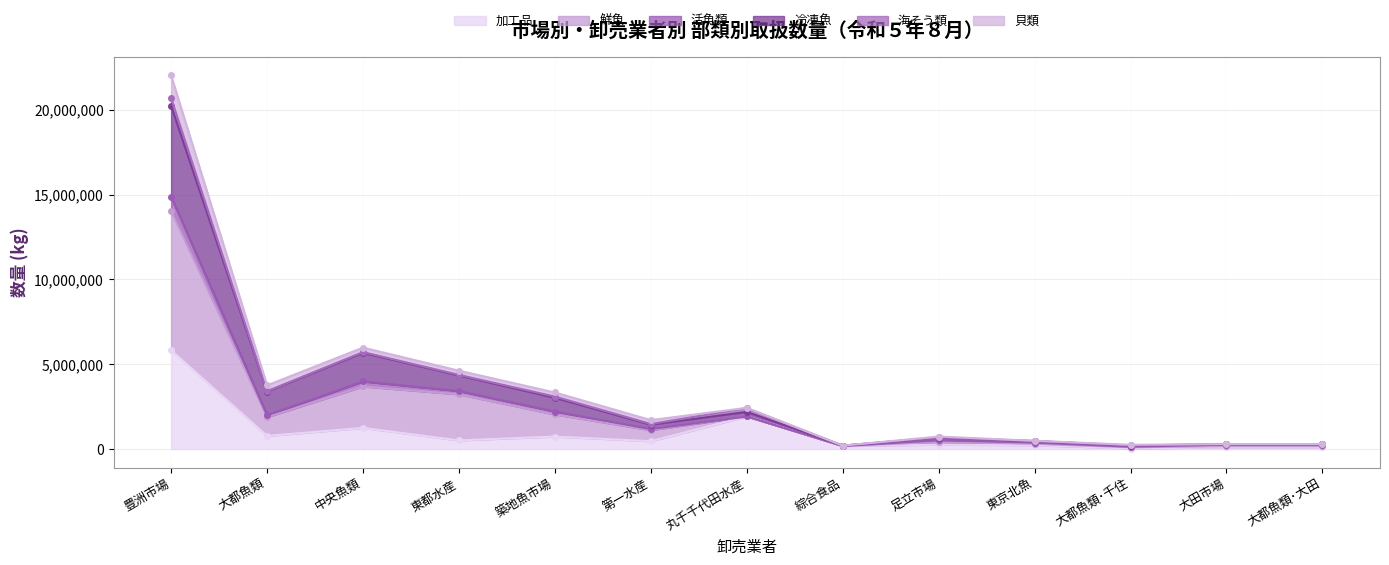

What is the maximum value for 加工品?

5824594